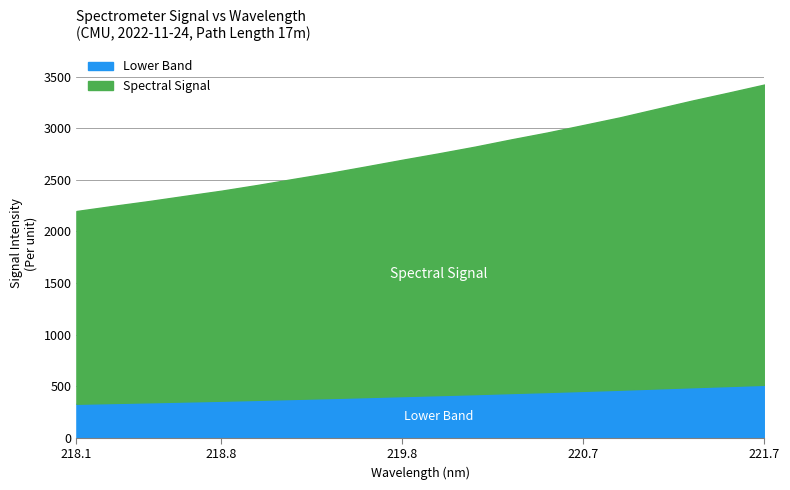

How many lines are shown in the chart?

2